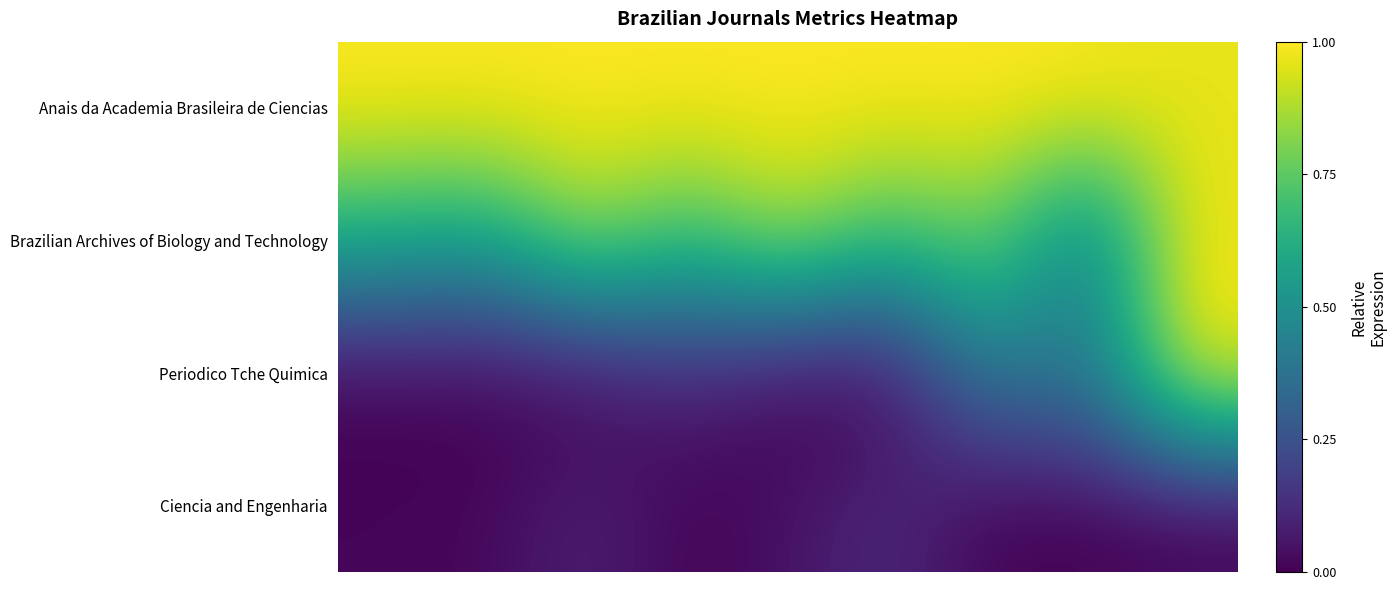

Reading right to left, list all the values displayed in this chart.

Anais da Academia Brasileira de Ciencias: 1.0	1.0	1.0	1.0	1.0	1.0	1.0	1.0	1.0
Brazilian Archives of Biology and Technology: 1.0	0.4	0.8	0.7	0.9	0.7	0.9	0.6	0.6
Periodico Tche Quimica: 1.0	0.4	0.4	0.0	0.0	0.1	0.0	0.0	0.0
Ciencia and Engenharia: 0.0	0.0	0.0	0.1	0.0	0.0	0.1	0.0	0.0